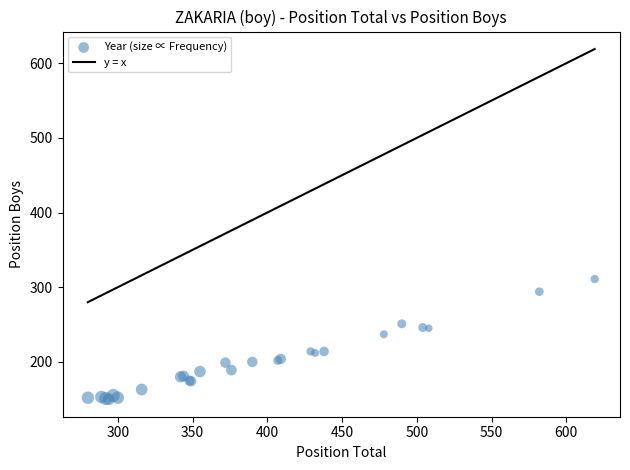

What Y value in the scatter plot is closest to 230?

237